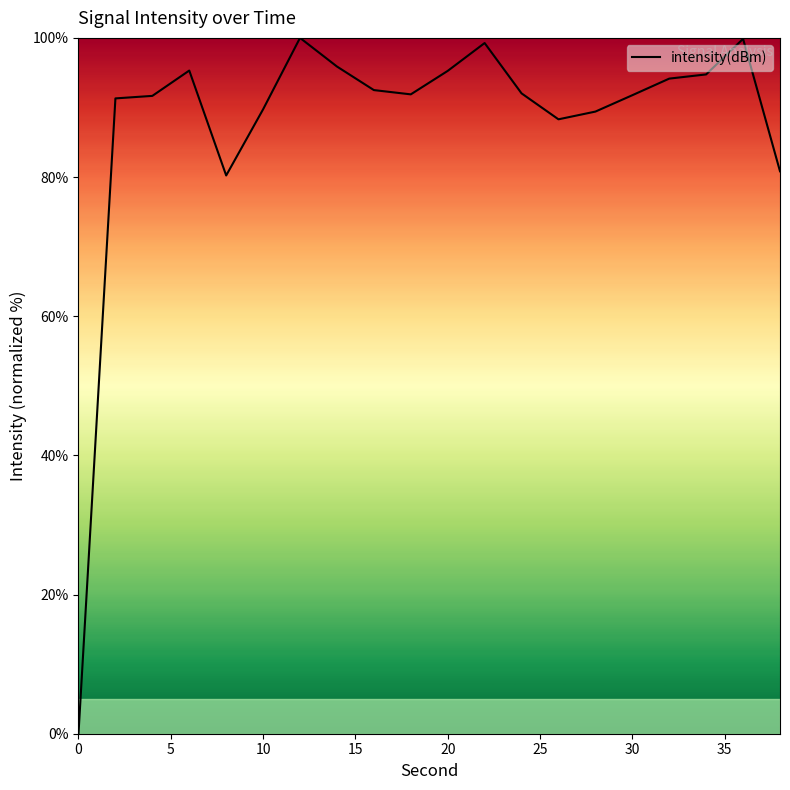

What is the difference between the maximum and minimum values?

100.0